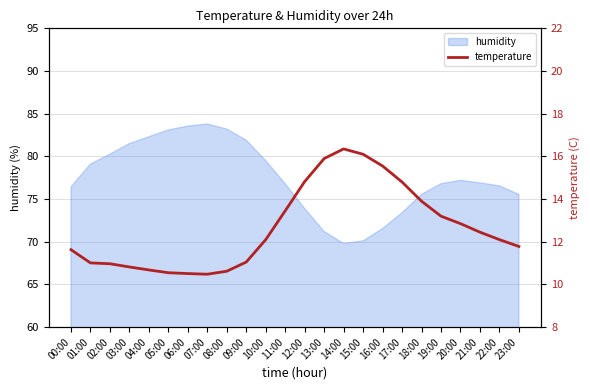

What value does the data have at 12:00?

14.8